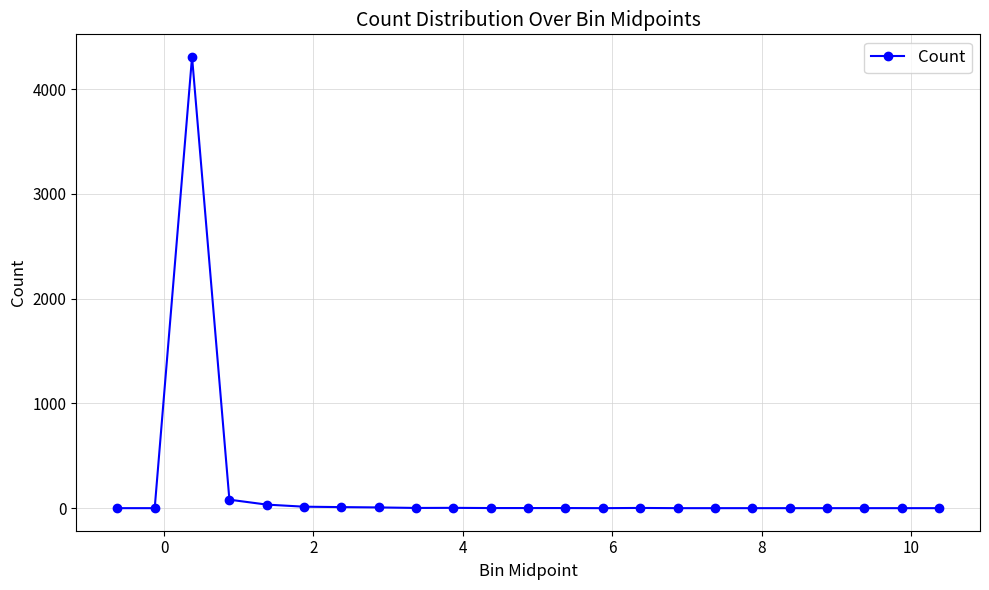

What is the sum of all values?

4464